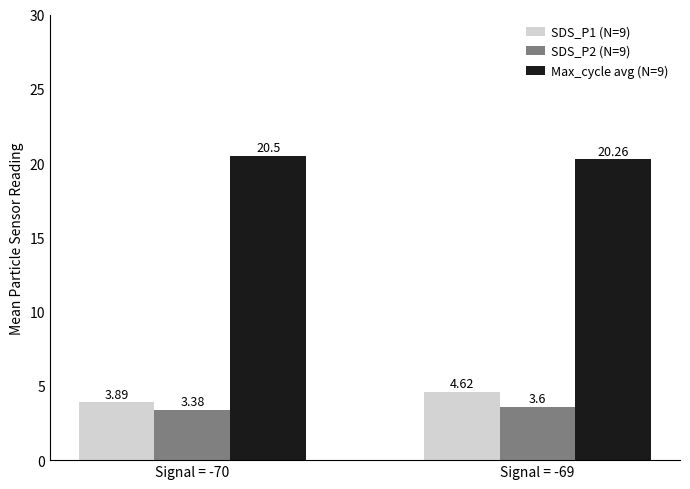

True or false: SDS_P2 (N=9) has a value of 5.0 at Signal = -70.

False